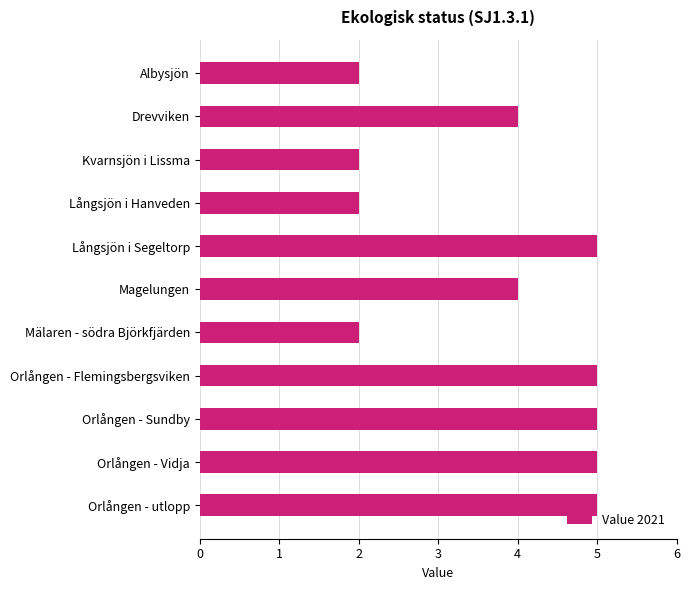

What is the difference between the second highest and minimum values?

3